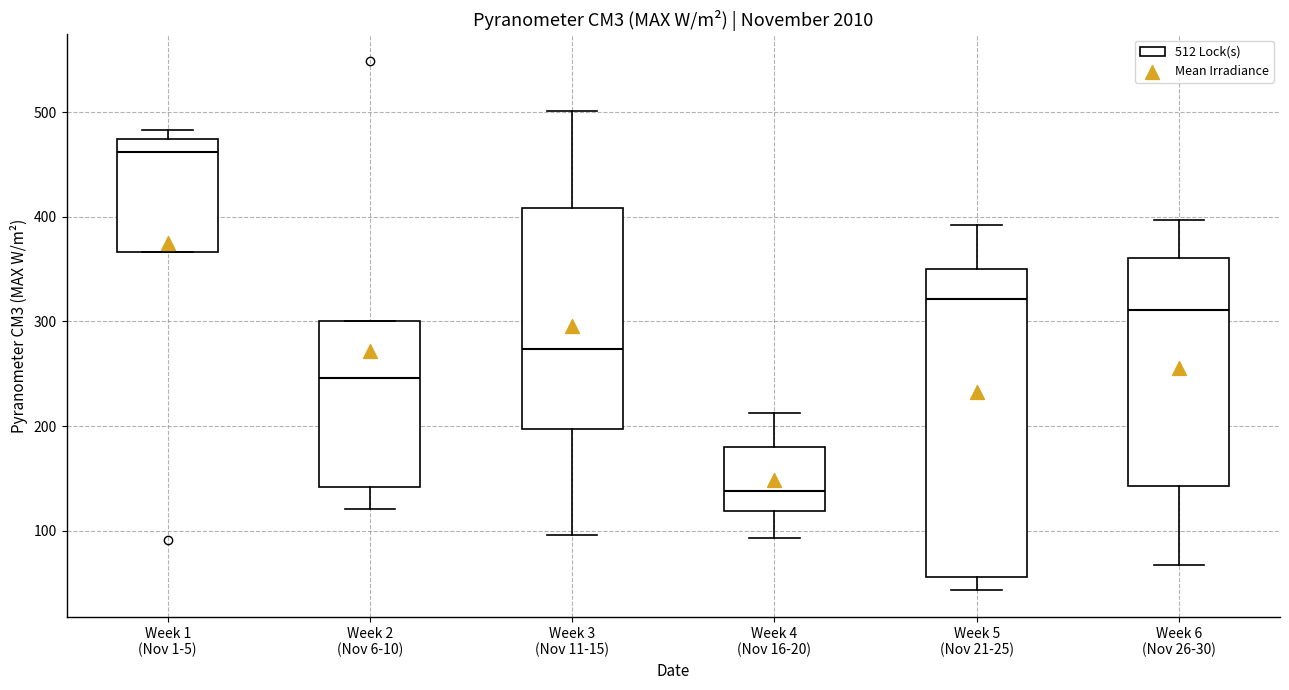

Which box's median line is the lowest?

Week 4 (Nov 16-20)